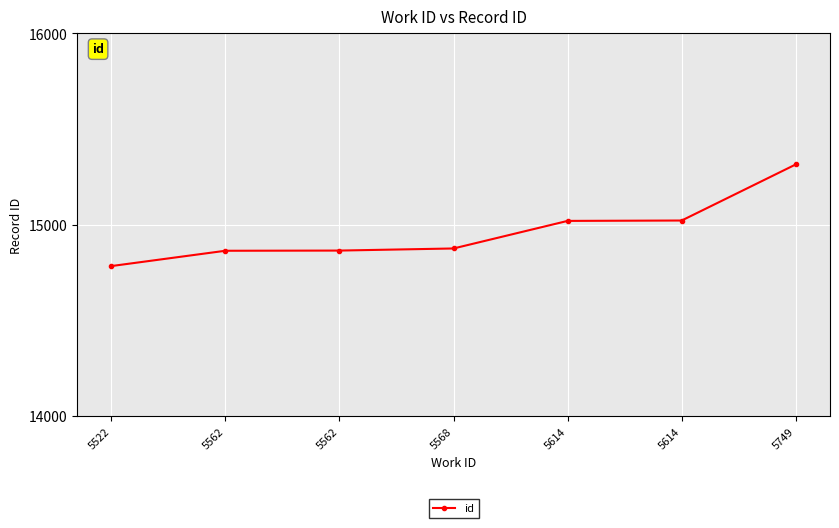

How many lines are shown in the chart?

1